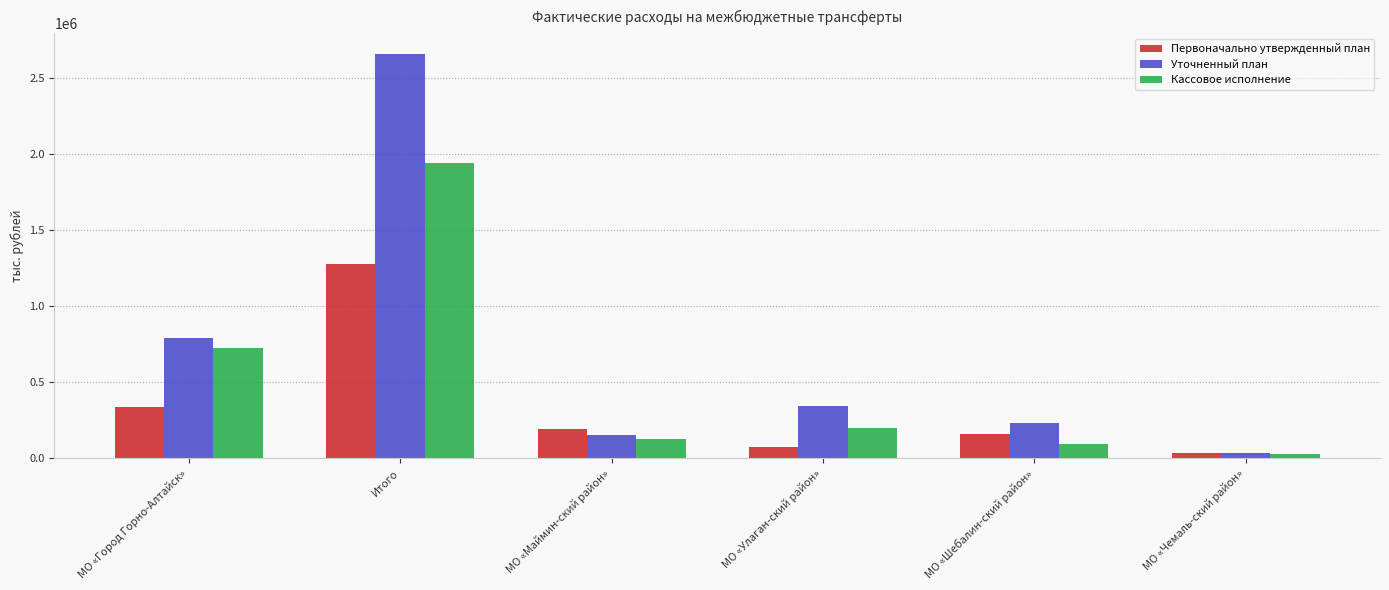

At which category does the chart reach its minimum across all series?

МО «Чемаль-ский район»